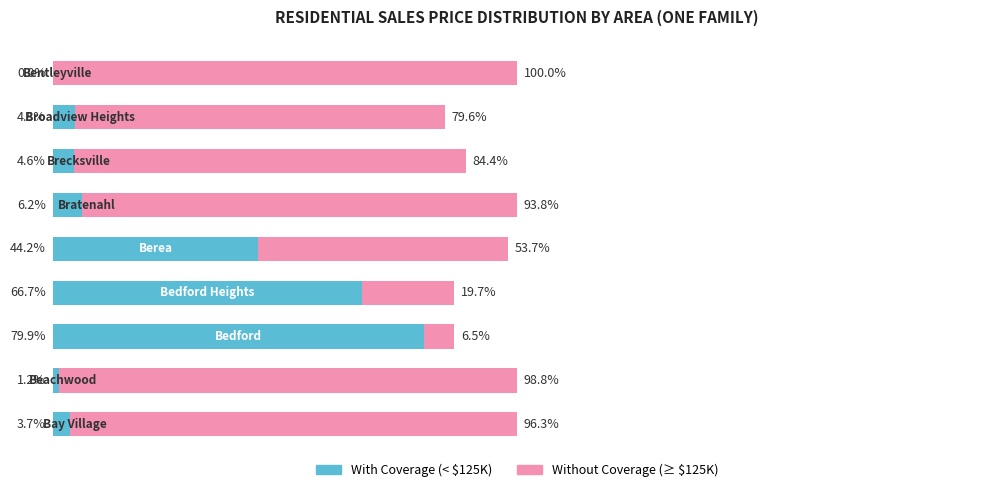

How many groups of bars are there?

9